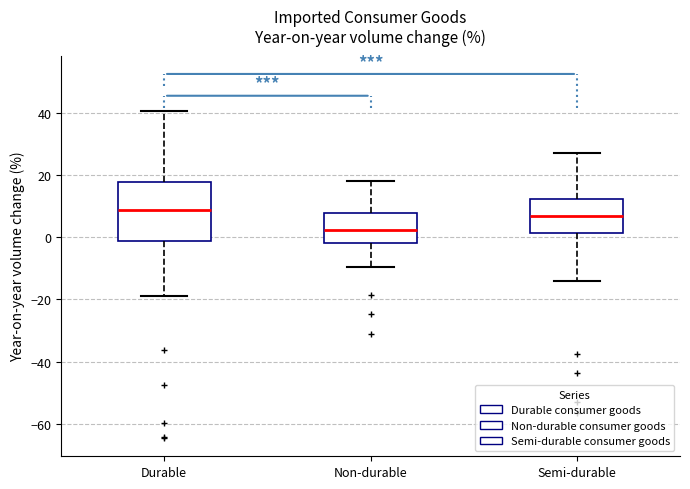

Reading left to right, read every box against the y-axis: the position of its median line, the range the box covers, and the ends of its whiskers. The values are not printed on the chart, so give them approximately, as read against the axis.

Durable: median 8, box -2 to 18, whiskers -18 to 40
Non-durable: median 2, box -2 to 8, whiskers -10 to 18
Semi-durable: median 6, box 2 to 12, whiskers -14 to 28